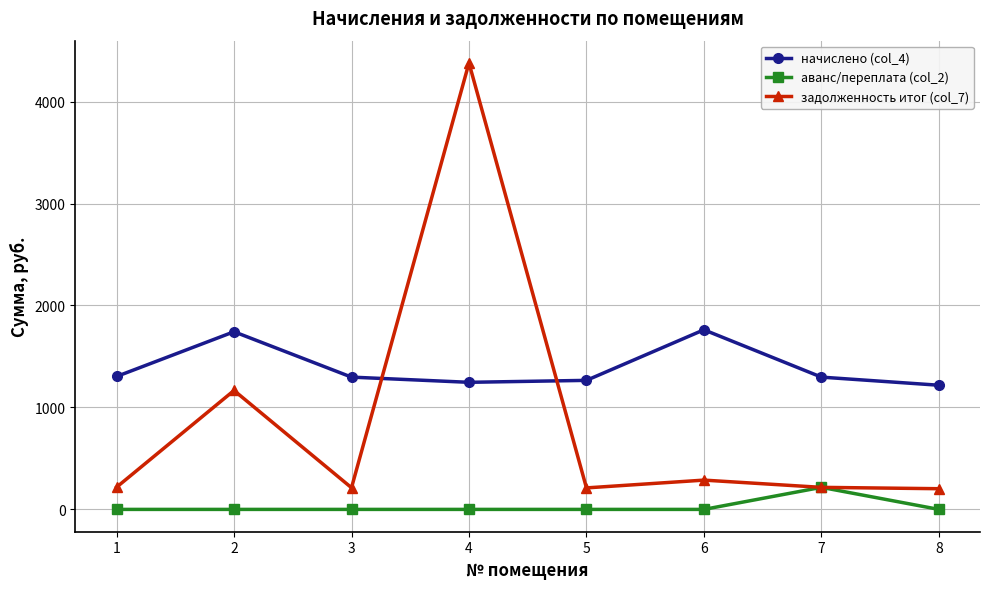

What is the spread (max minus min) of values at 8?

1217.9